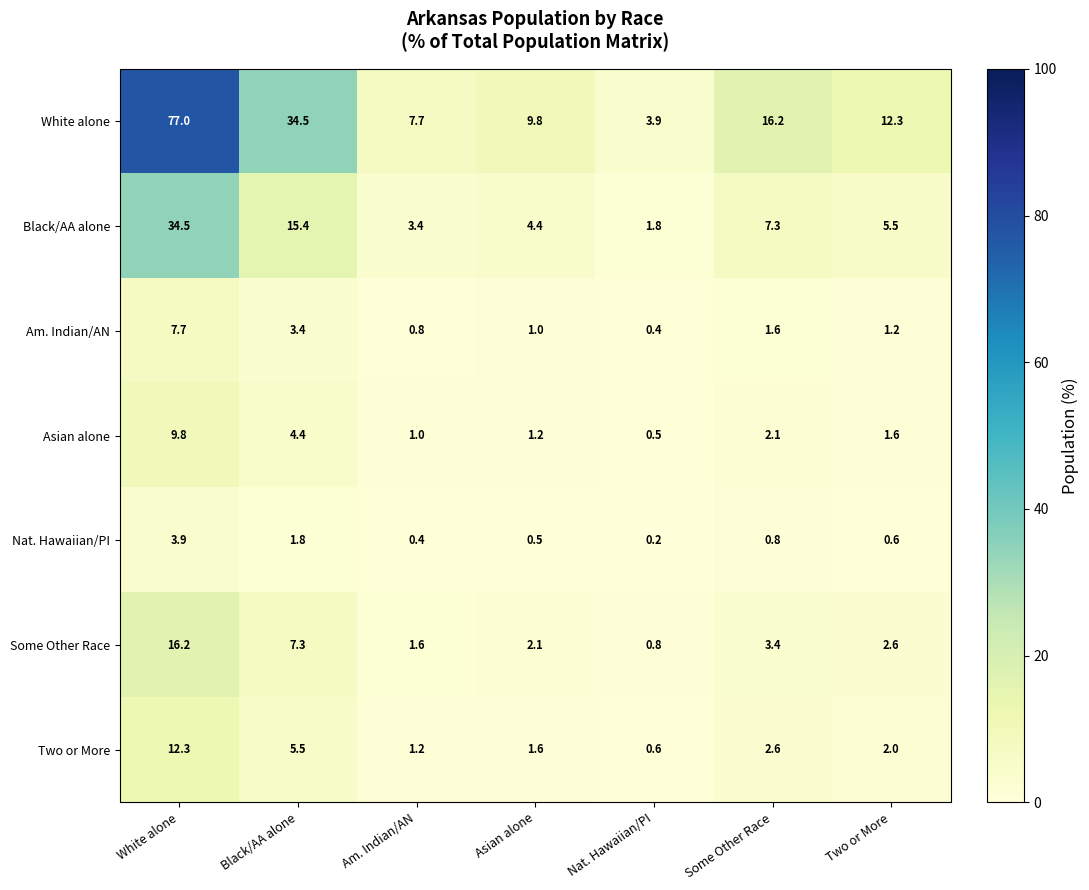

What is the spread (max minus min) of values at Black/AA alone?

32.7